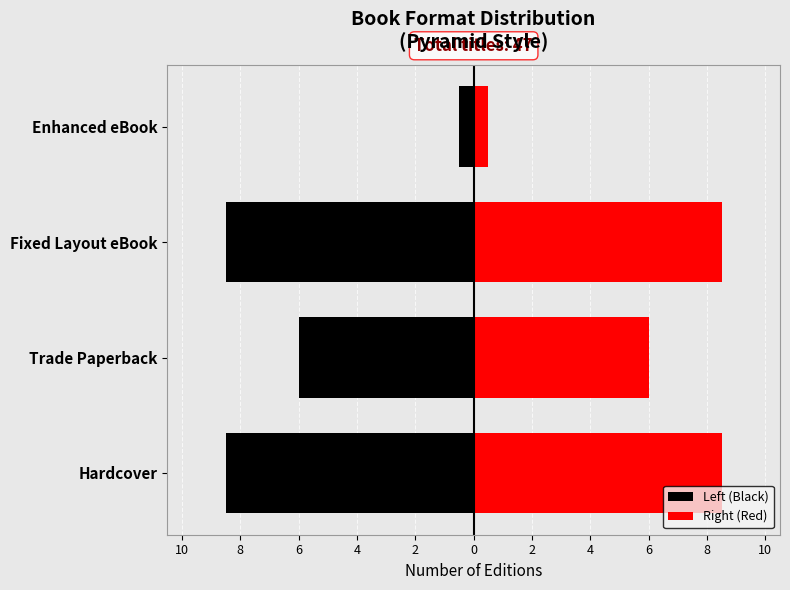

Which series has the widest spread of values?

Left (Black)